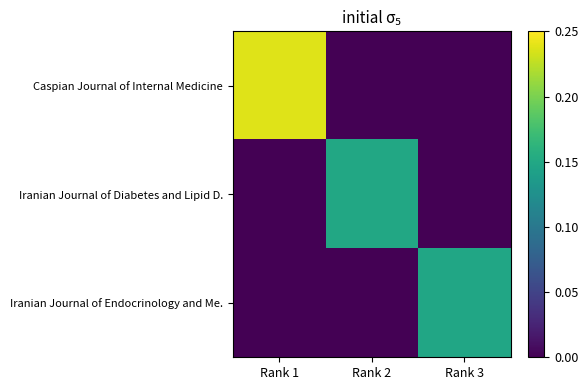

Between Rank 3 and Rank 1, which is larger?

Rank 1